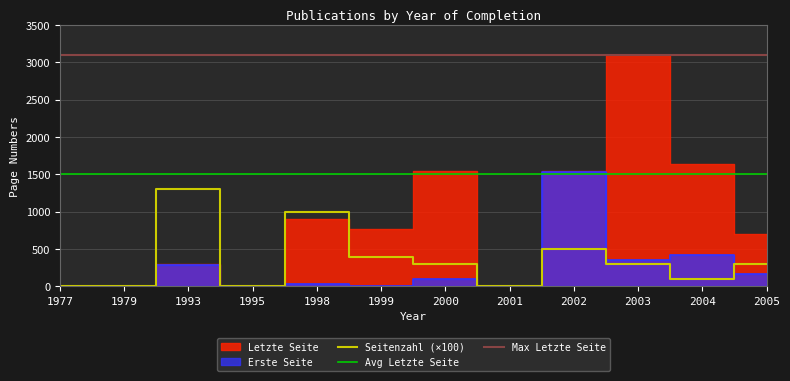

How many data points in Seitenzahl are less than 300?

5